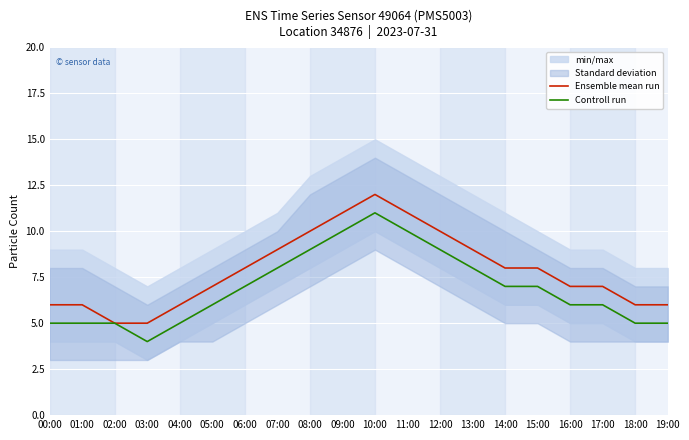

How many lines are shown in the chart?

2